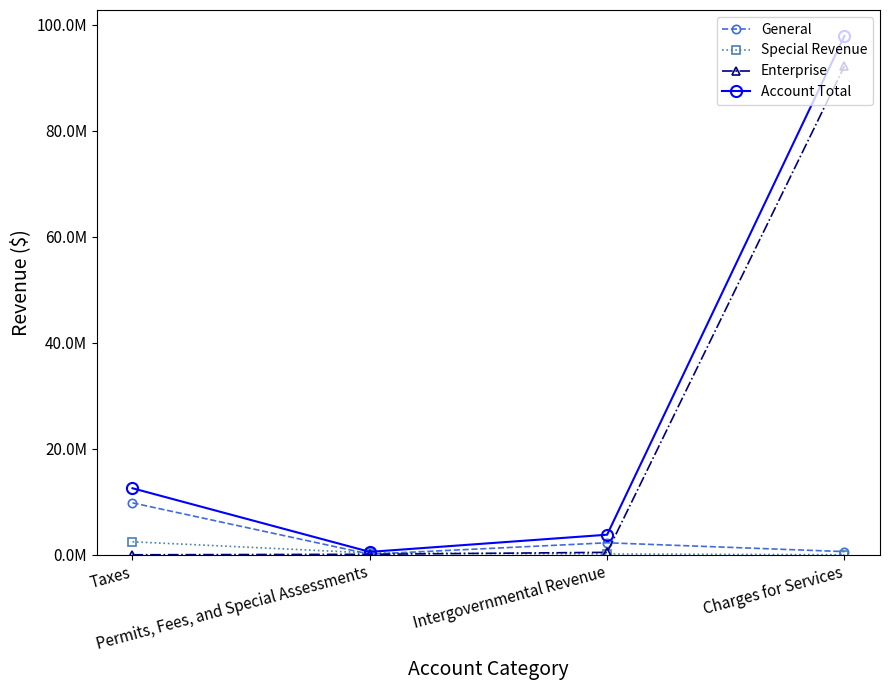

What are all the series names shown in the legend?

General, Special Revenue, Enterprise, Account Total